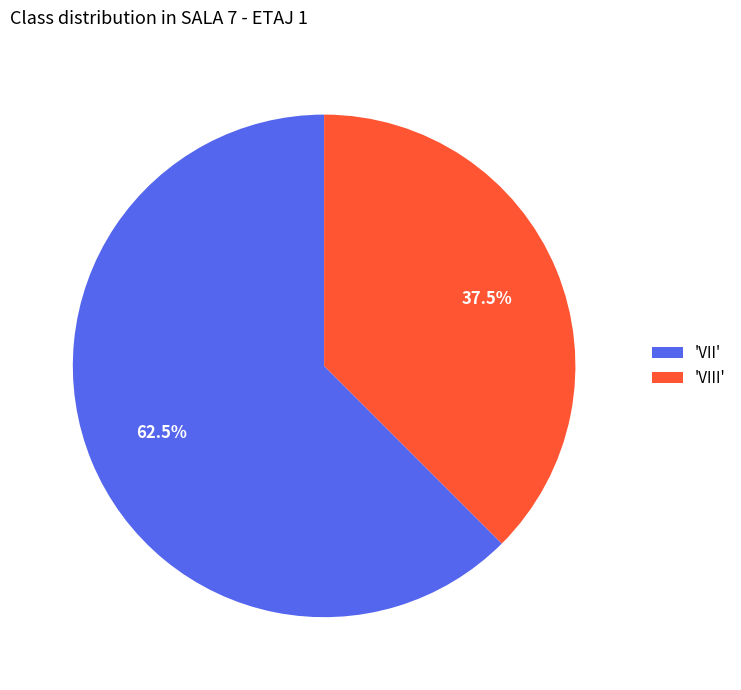

Rank the categories by value from highest to lowest.

'VII', 'VIII'